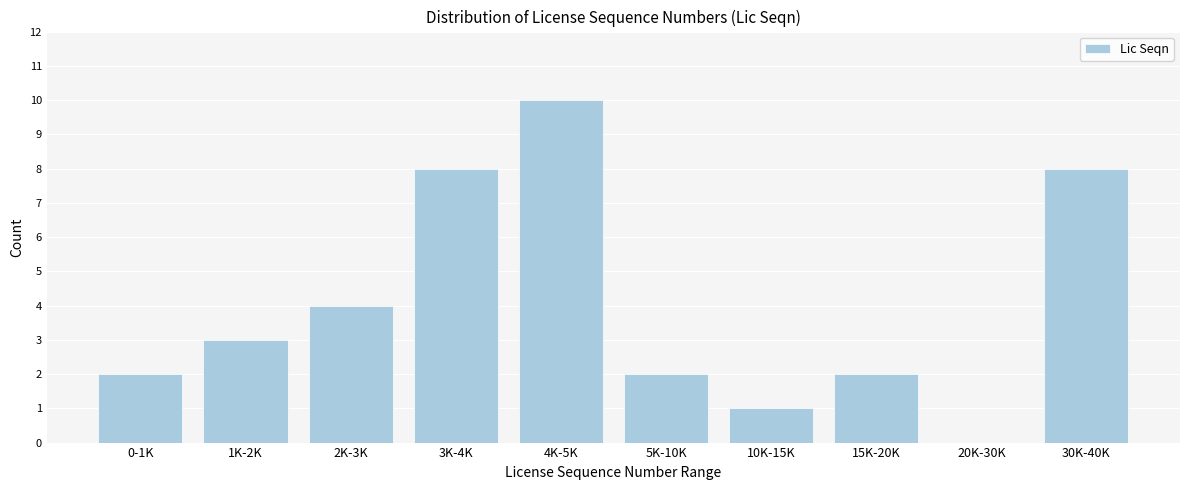

Reading left to right, transcribe all the data shown in this chart.

0-1K=2	1K-2K=3	2K-3K=4	3K-4K=8	4K-5K=10	5K-10K=2	10K-15K=1	15K-20K=2	20K-30K=0	30K-40K=8